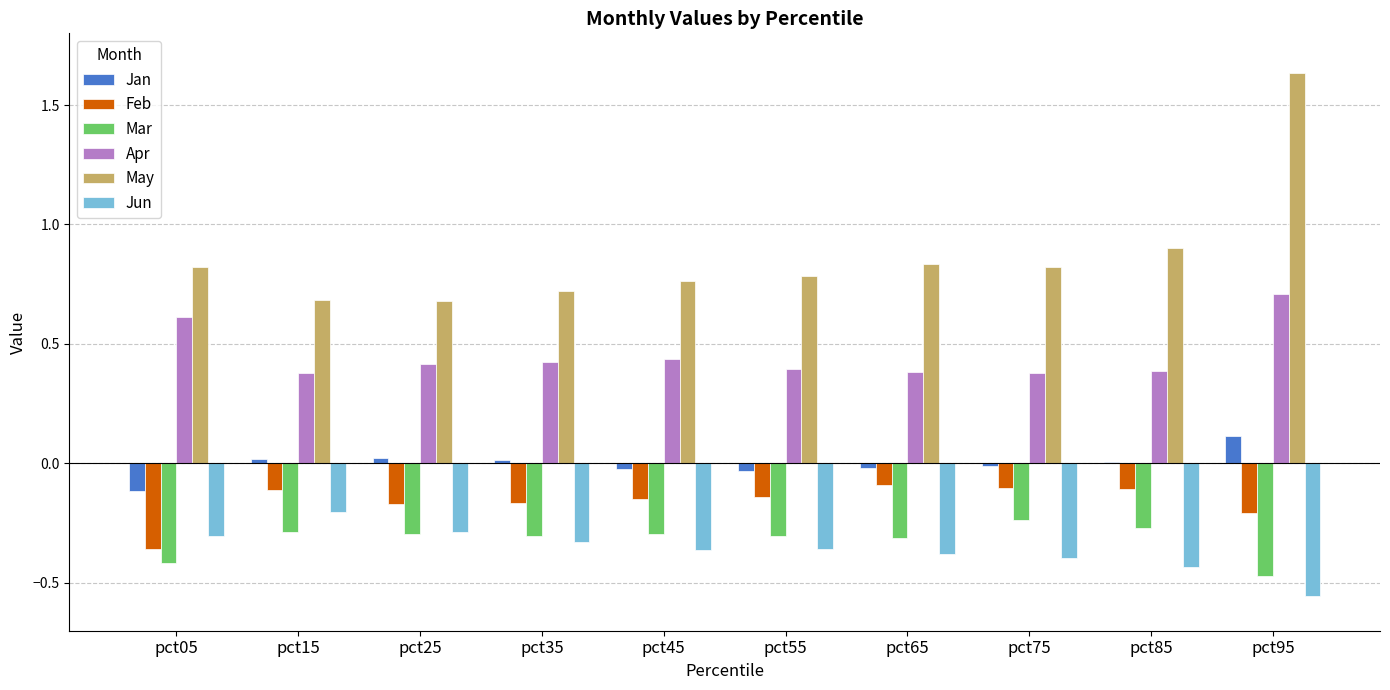

At which category is the sum across all series the highest?

pct95